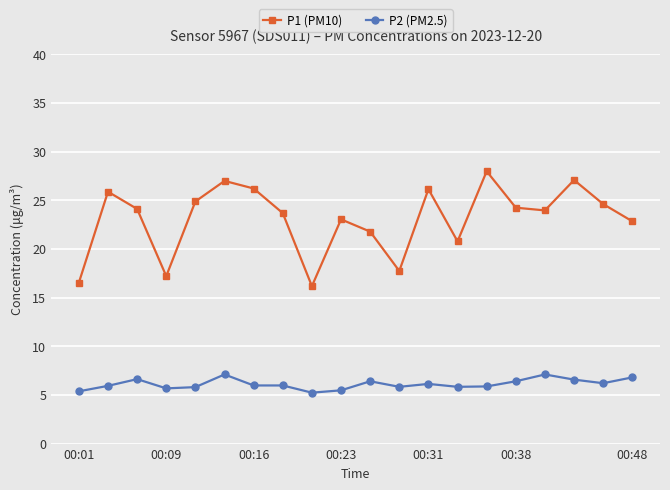

What is the value of the P2 (PM2.5) point at the 12th from the left?

5.8